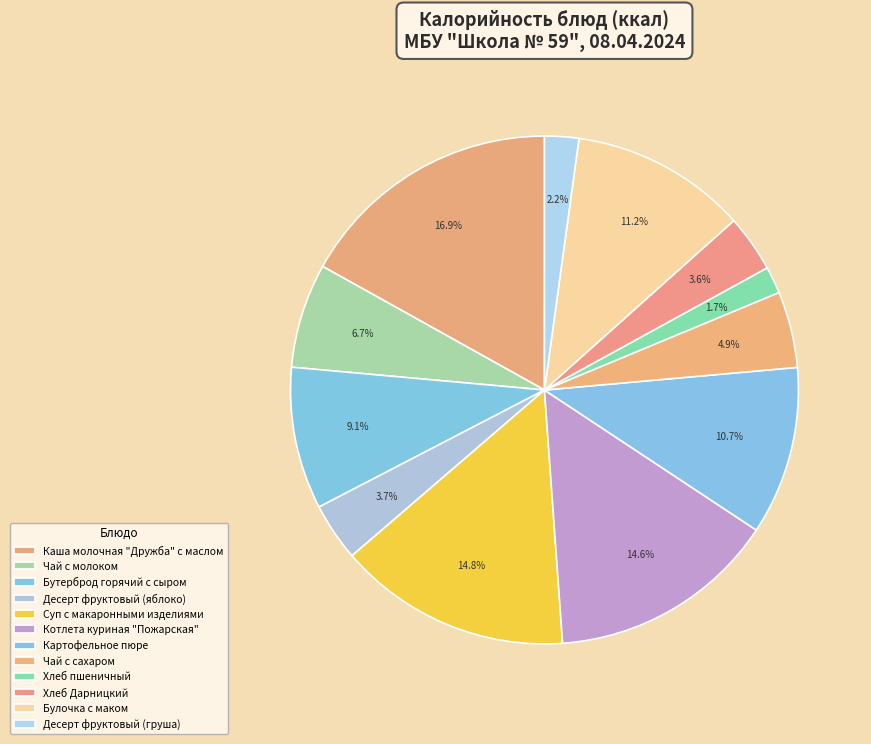

What percentage do Котлета куриная "Пожарская" and Картофельное пюре together represent?

25.3%